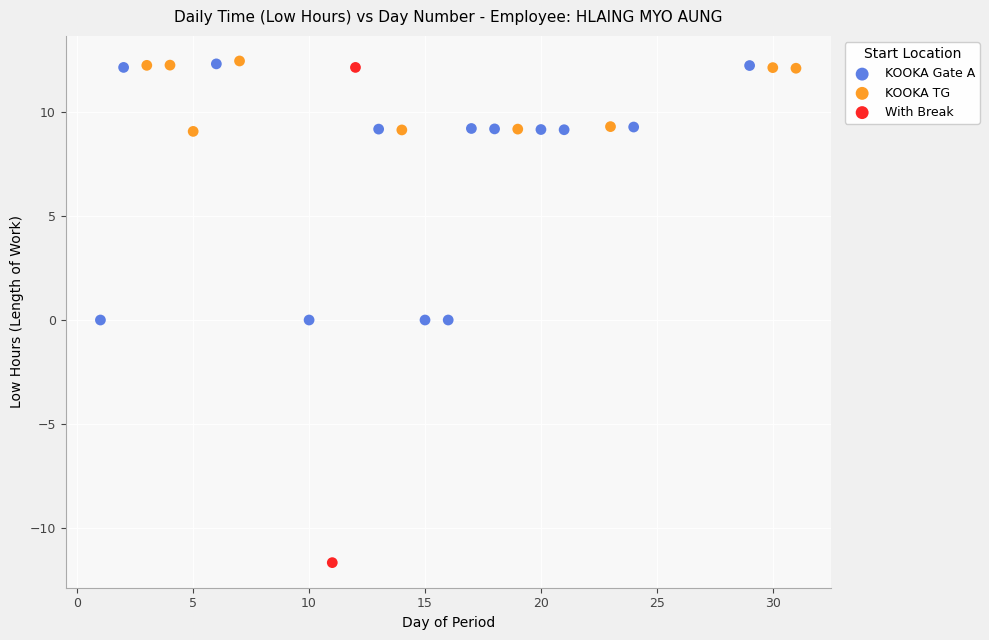

Which series contains the lowest Y value?

With Break